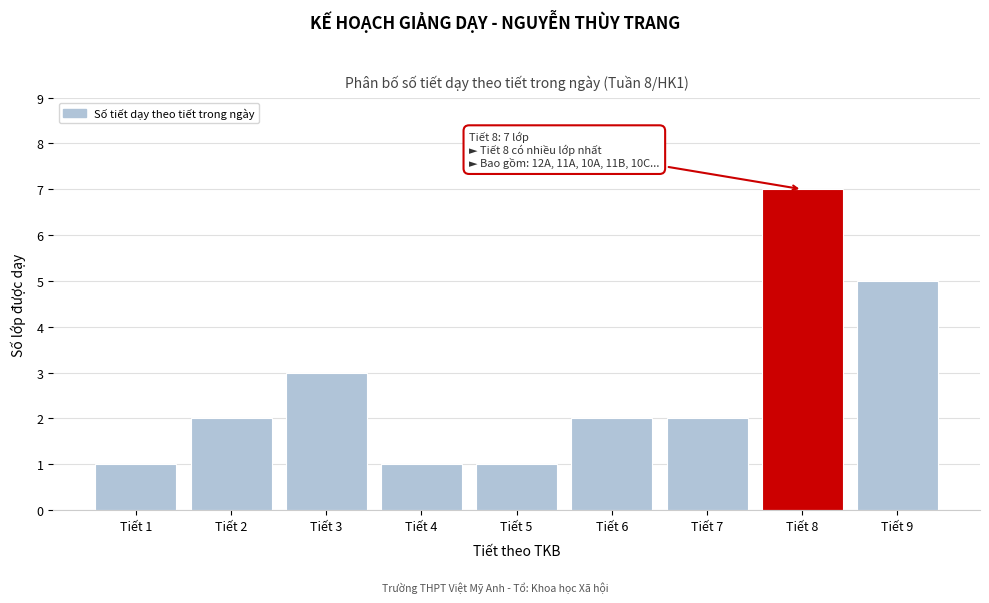

Reading left to right, what are all the values shown in this chart?

Tiết 1=1	Tiết 2=2	Tiết 3=3	Tiết 4=1	Tiết 5=1	Tiết 6=2	Tiết 7=2	Tiết 8=7	Tiết 9=5